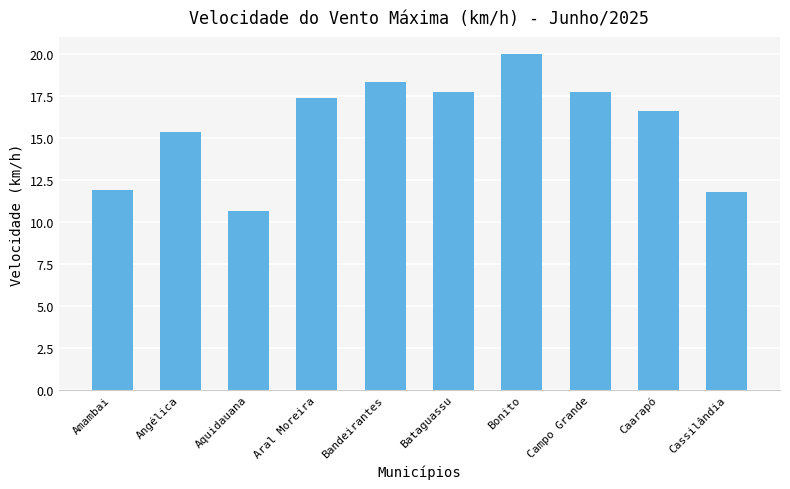

The chart shows a value of 16.5 at Aquidauana. True or false?

False